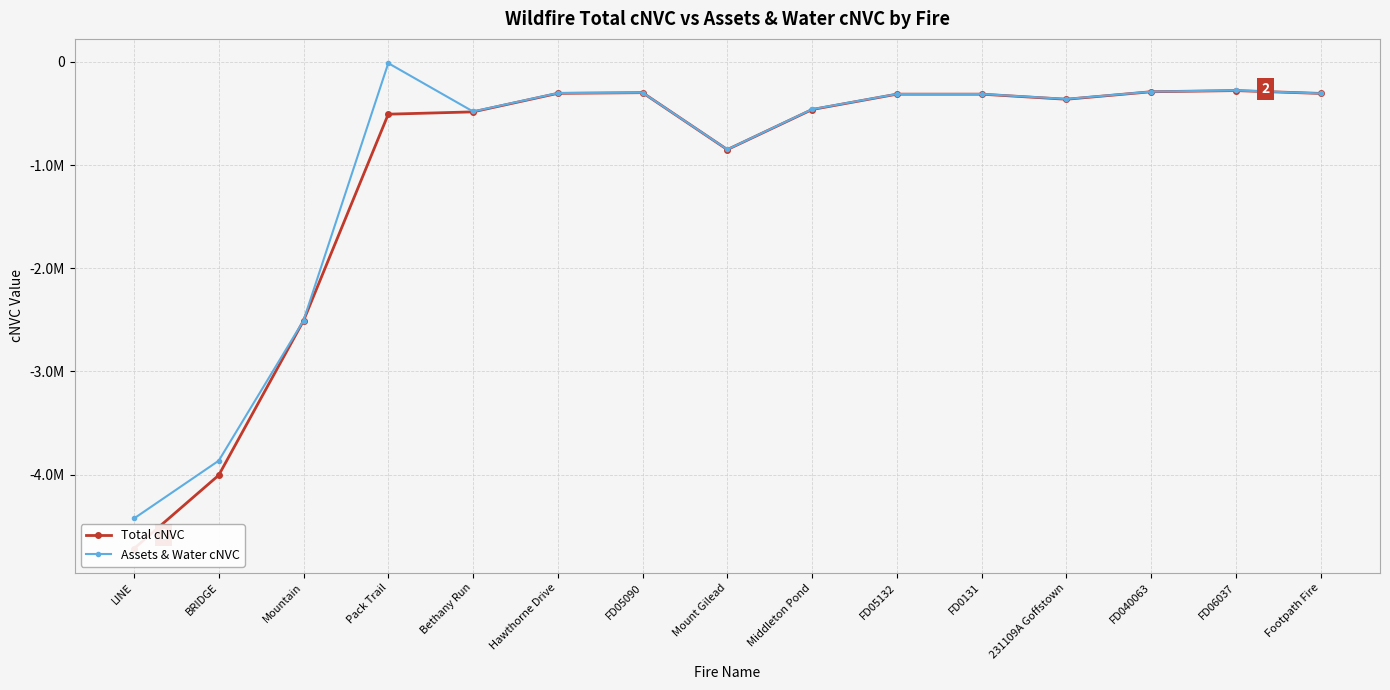

What is the average value of the Assets & Water cNVC series?

-1003555